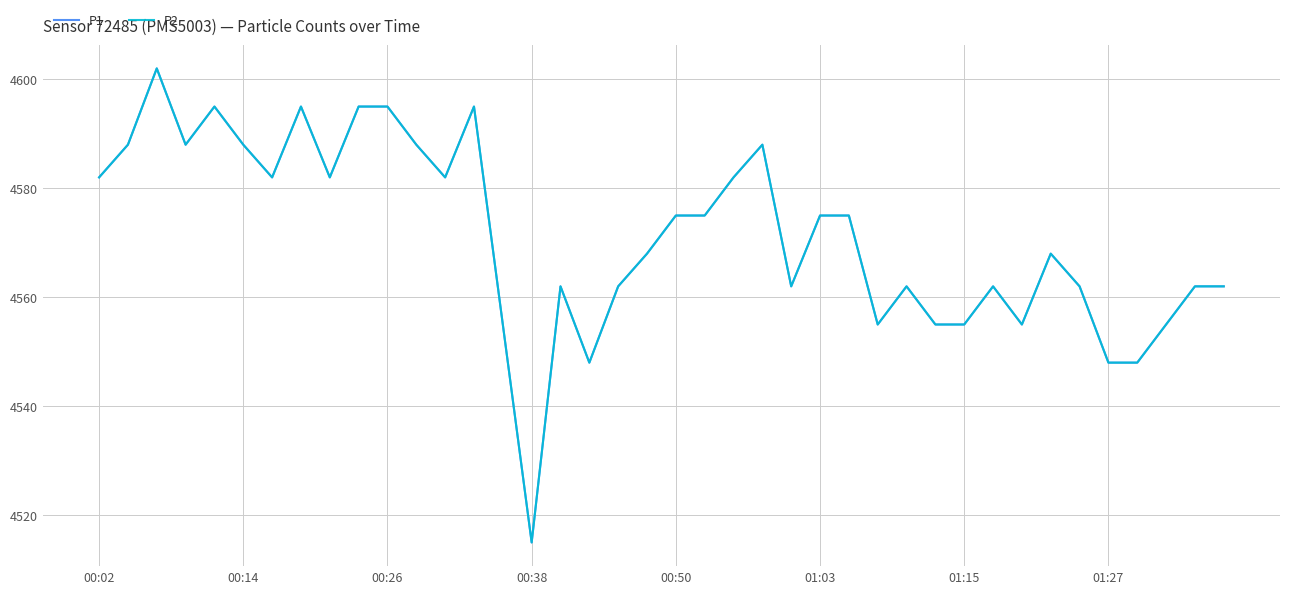

Where does the P2 series first go above 4575?

00:02